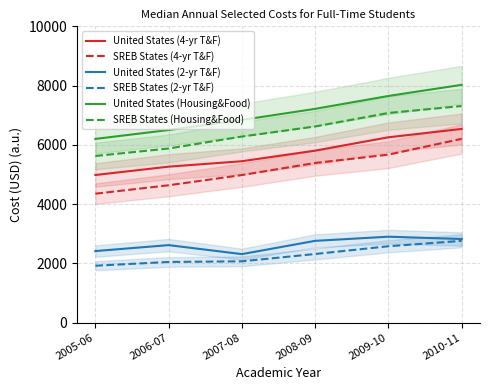

What is the average value of the SREB States (4-yr T&F) series?

5204.8